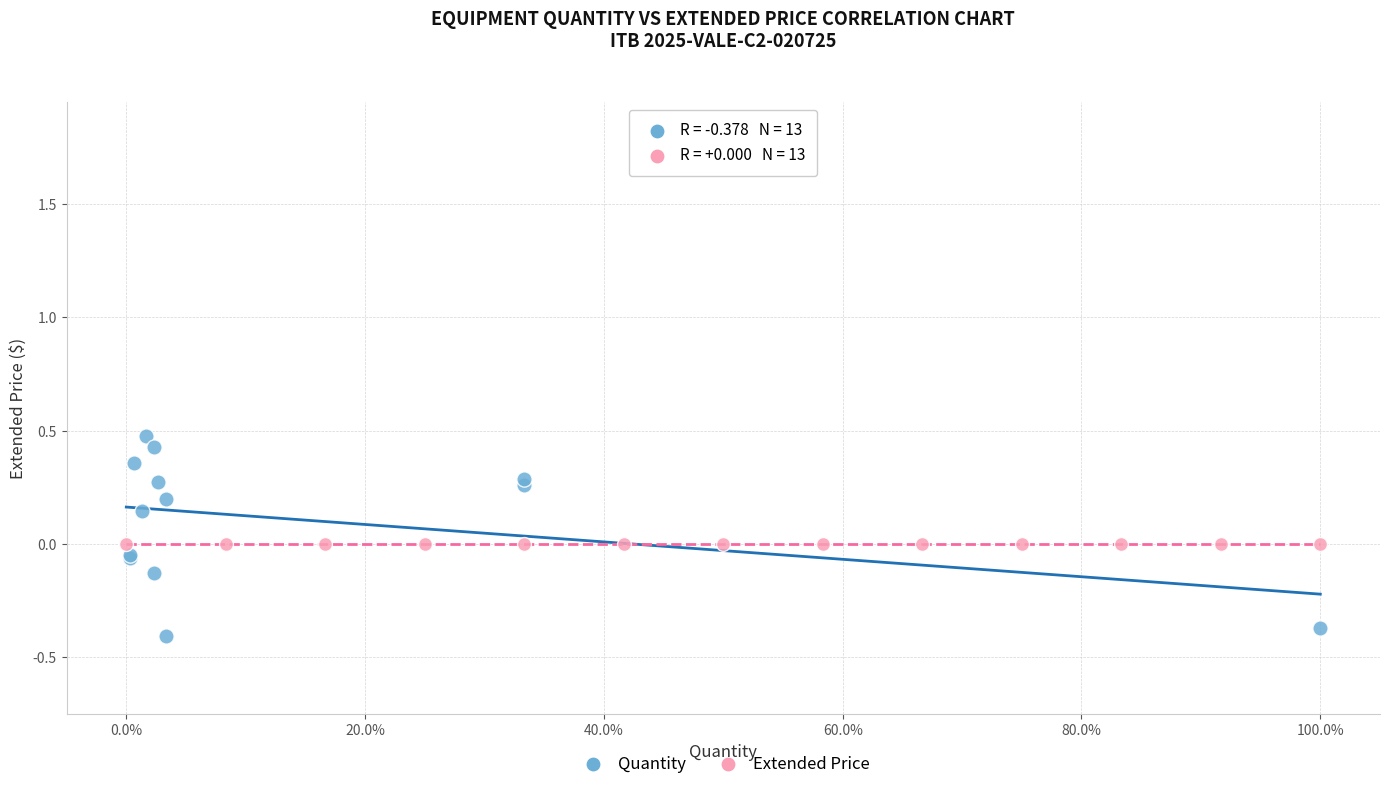

What are all the series names shown in the legend?

Quantity, Extended Price